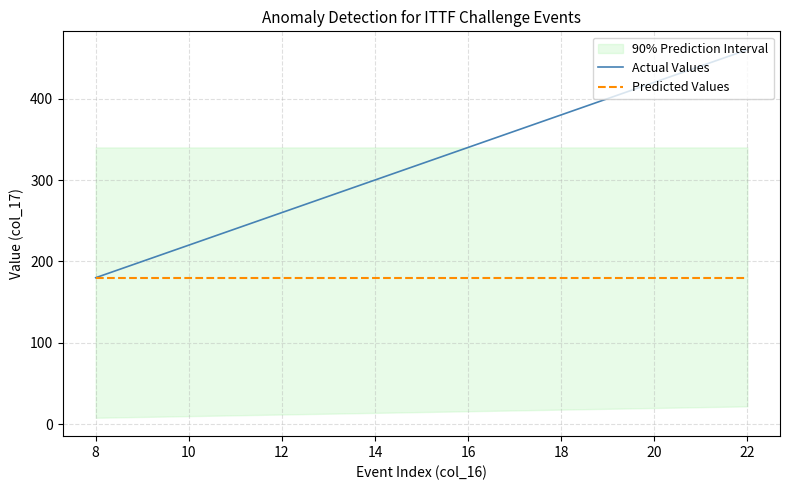

List the series in order of their overall mean, lowest first.

Predicted Values, Actual Values